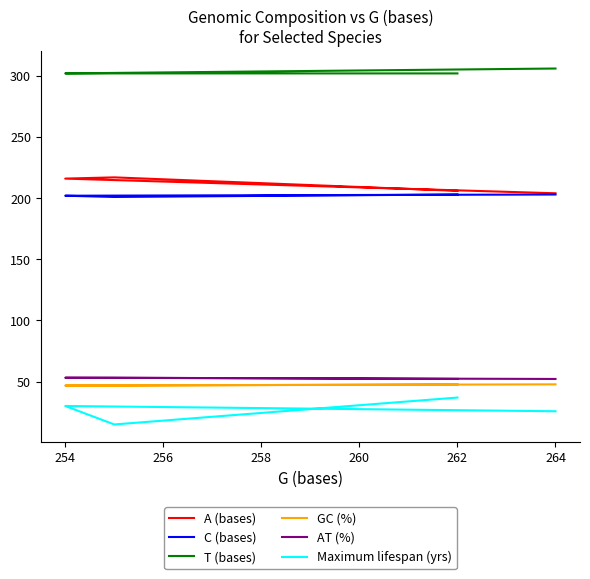

What is the value of the Maximum lifespan (yrs) point at the 1st from the left?

25.8